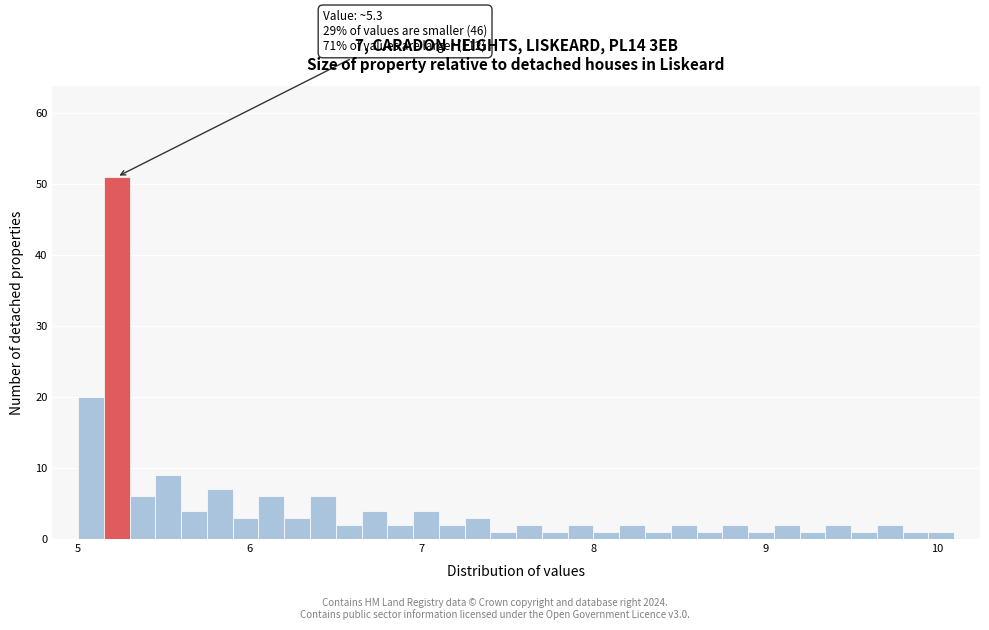

Around what value on the x-axis is the tallest bar? Give the approximate position of its centre, as read against the axis.

5.2